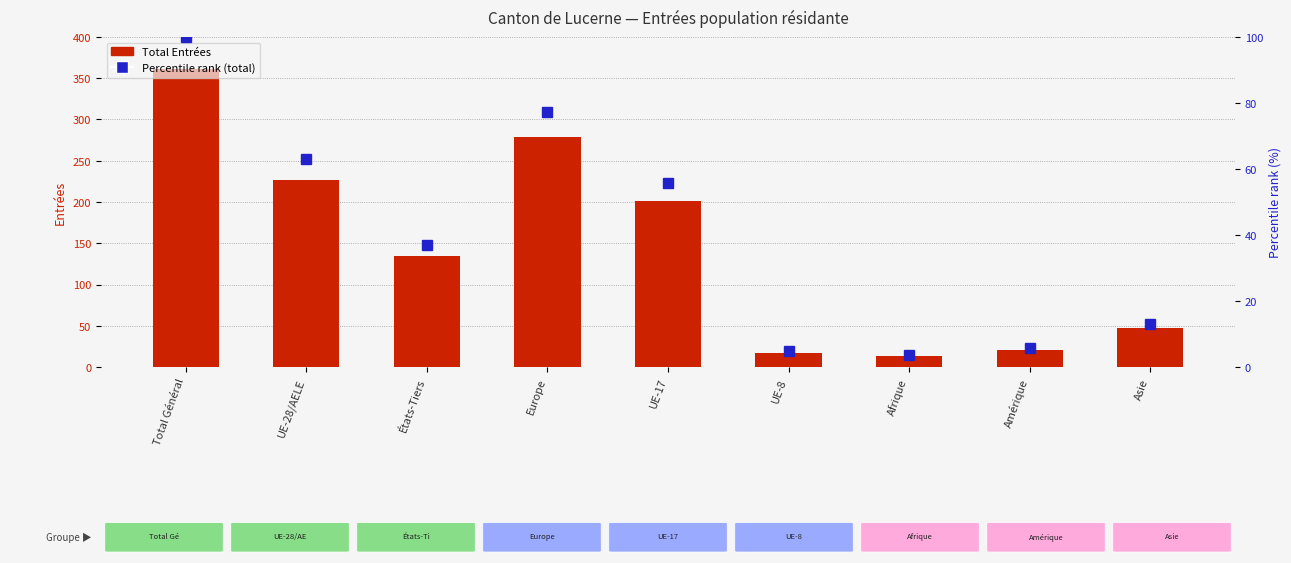

The Percentile rank (total) series shows 62.9 at UE-28/AELE. True or false?

True